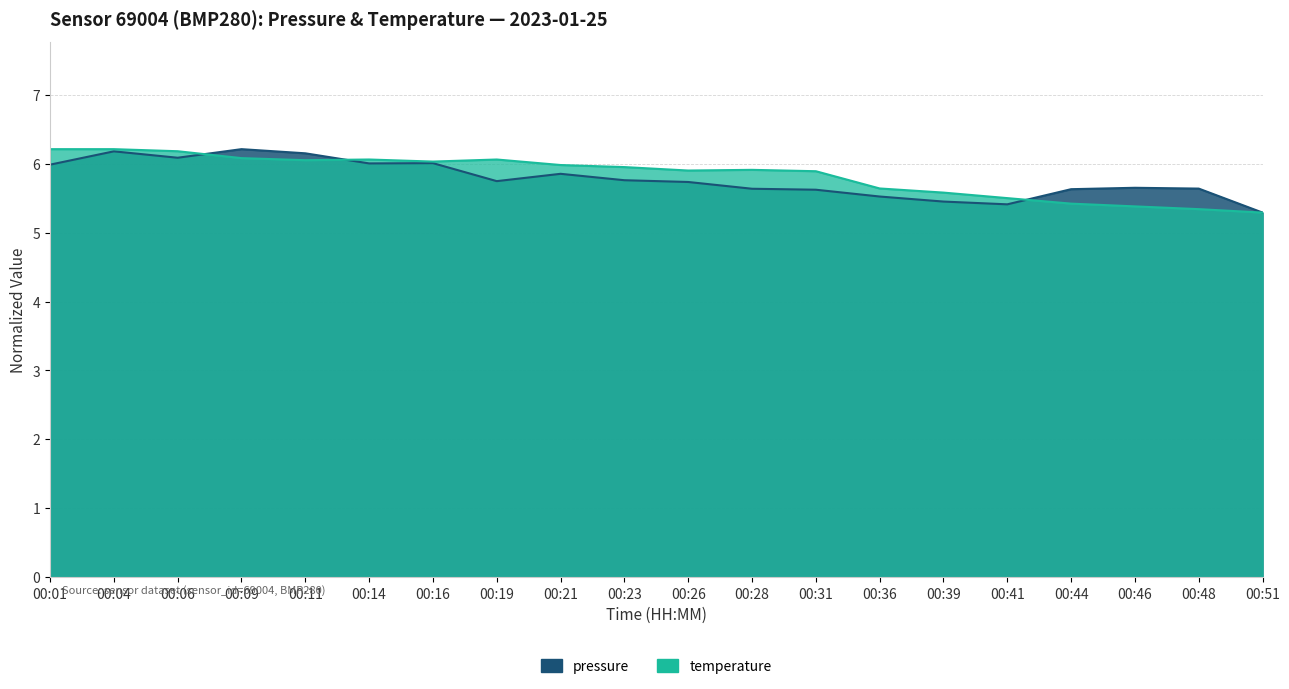

True or false: pressure has a value of 1.9 at 00:06.

False